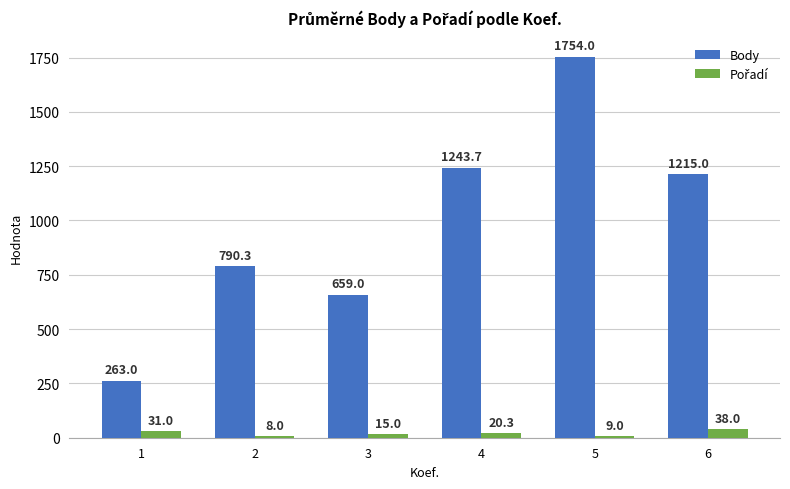

Between 2 and 4, which series saw the biggest shift?

Body